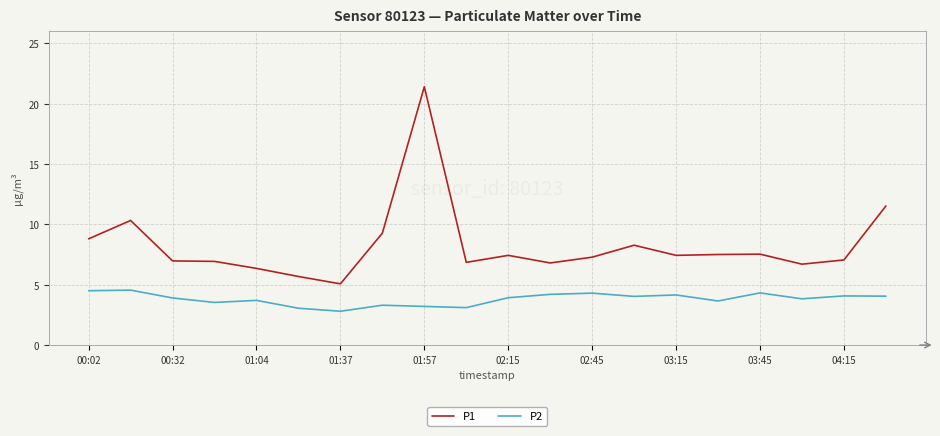

True or false: P1 and P2 cross at least once.

False